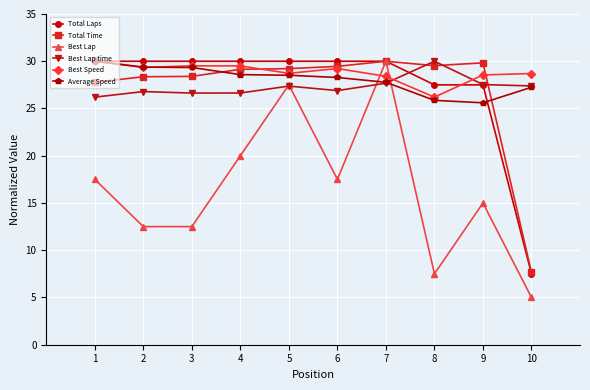

What are all the series names shown in the legend?

Total Laps, Total Time, Best Lap, Best Lap time, Best Speed, Average Speed